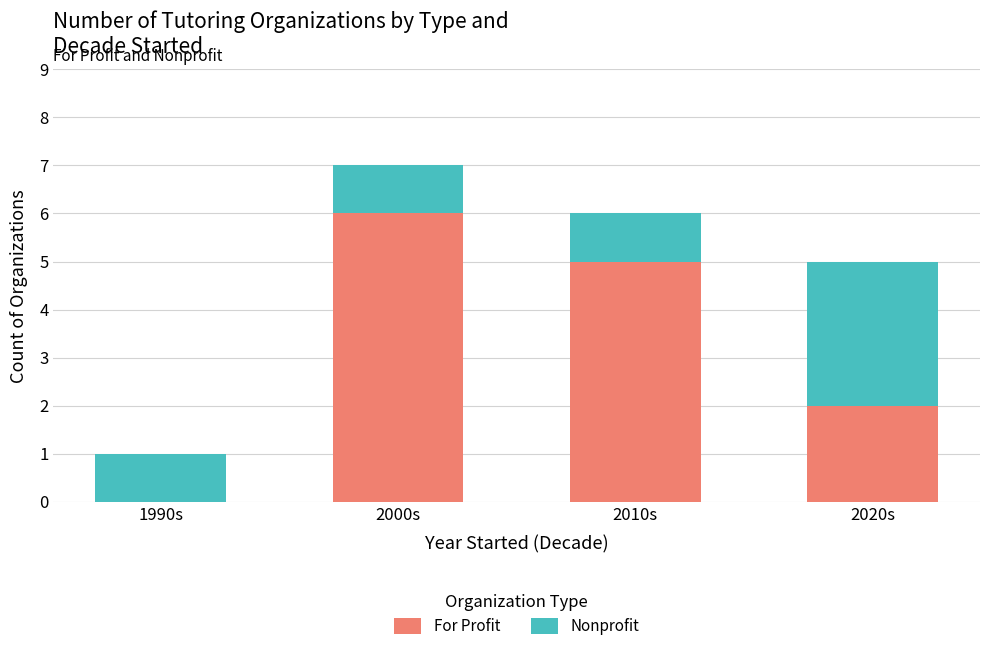

What is the sum of all For Profit values?

13